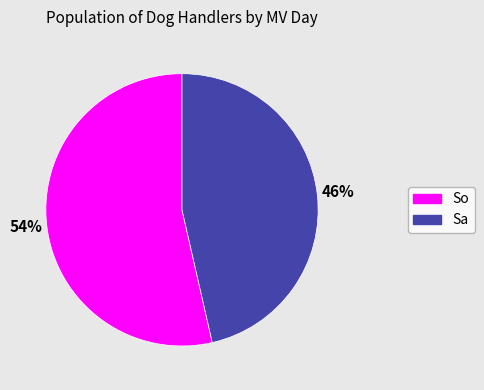

What is the majority slice?

So